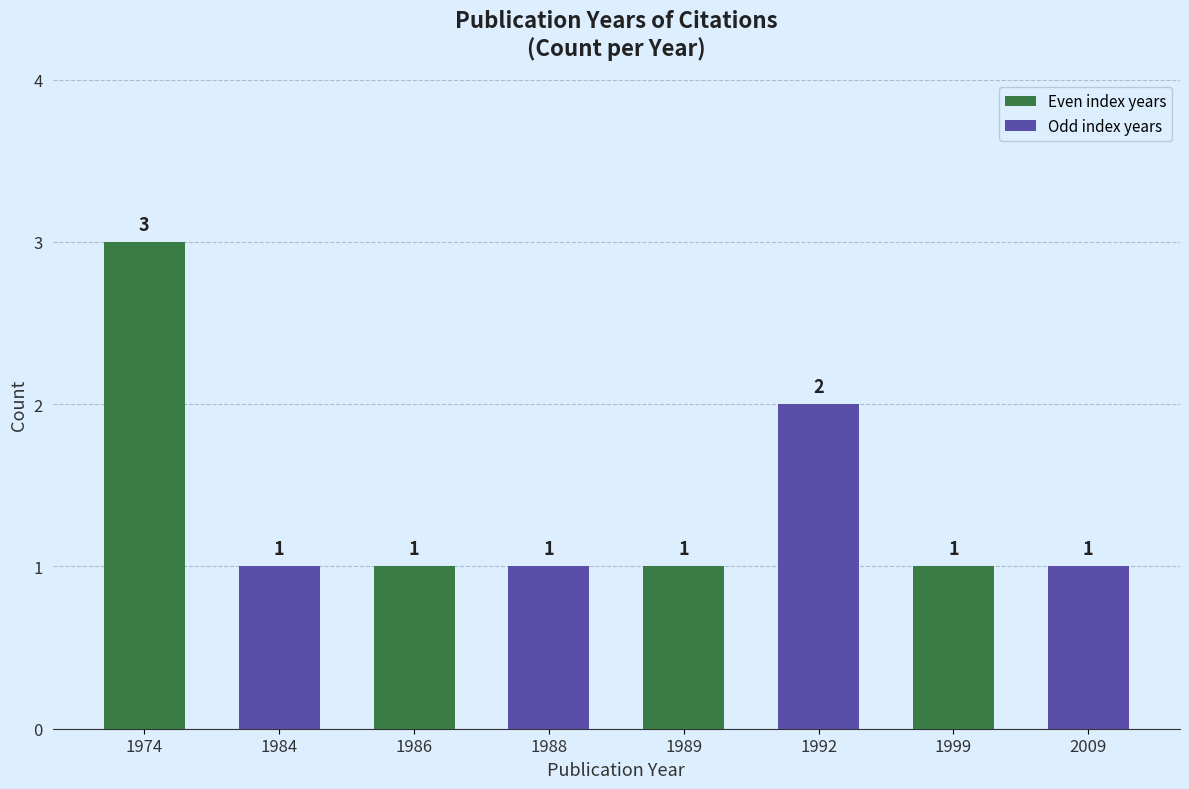

What is the value of the 2nd bar from the left?

1